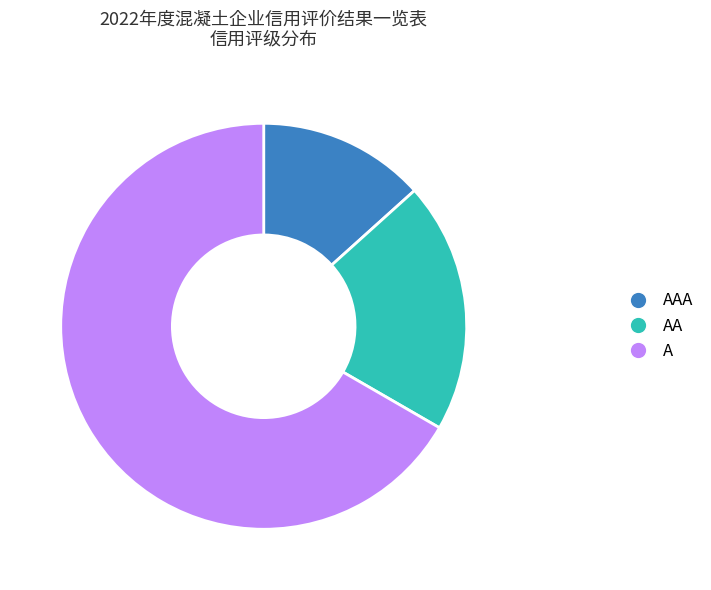

Does any single category account for the majority?

Yes